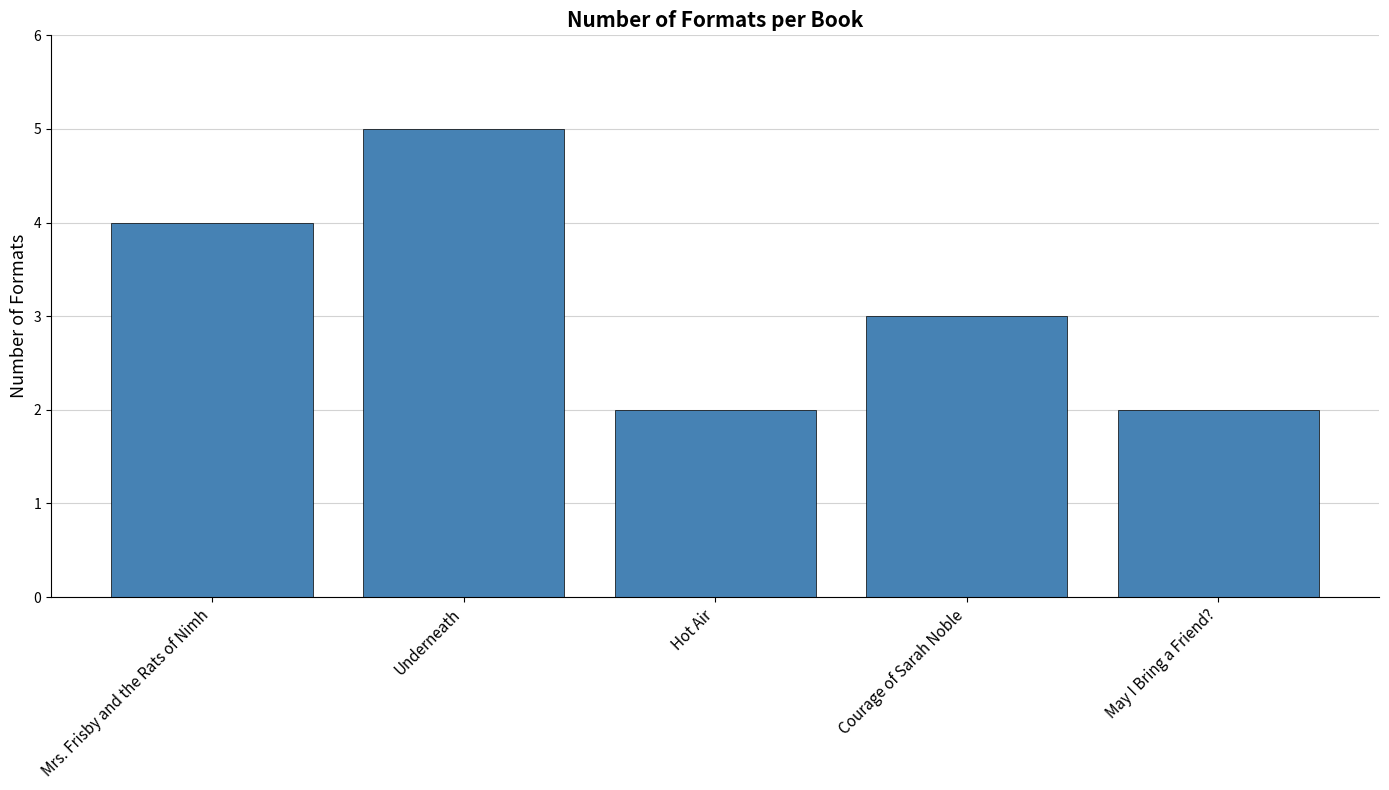

Count the number of categories in the chart.

5